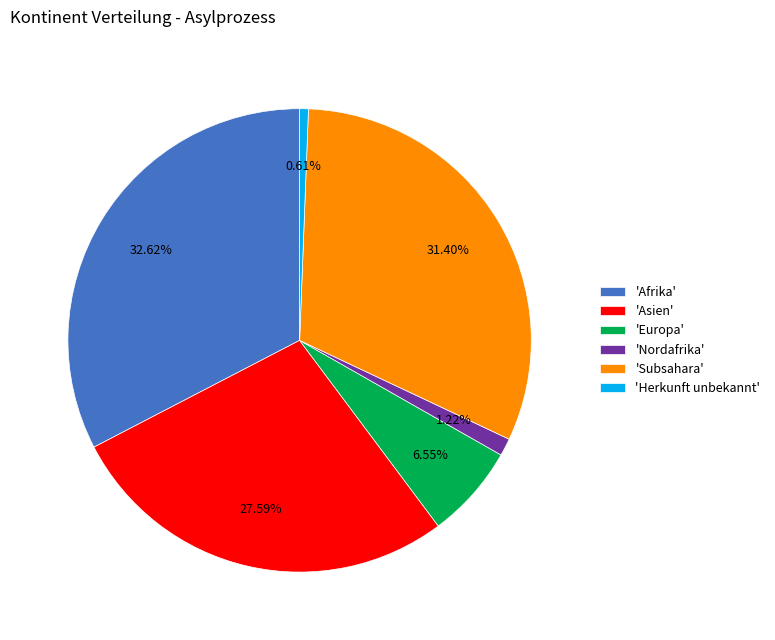

To the nearest percent, what is the average slice percentage?

17%